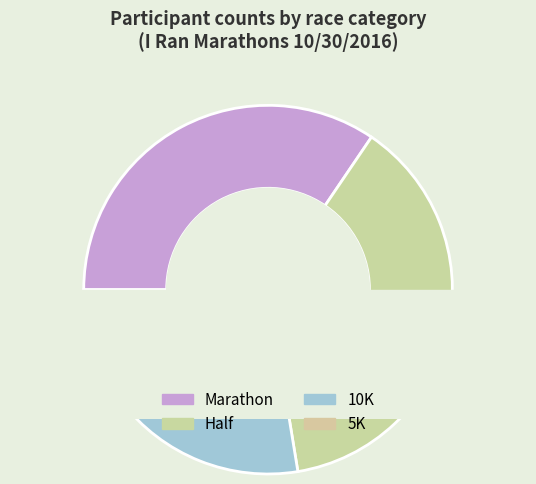

To the nearest percent, what percentage of the pie is 10K?

17%